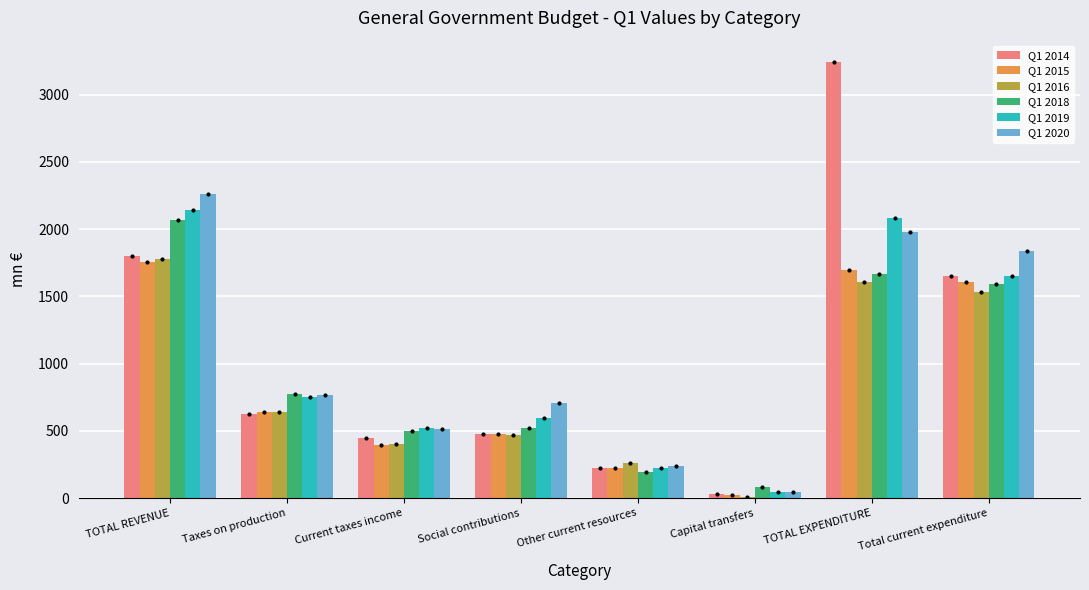

What value does the Q1 2015 series have at Social contributions?

478.6